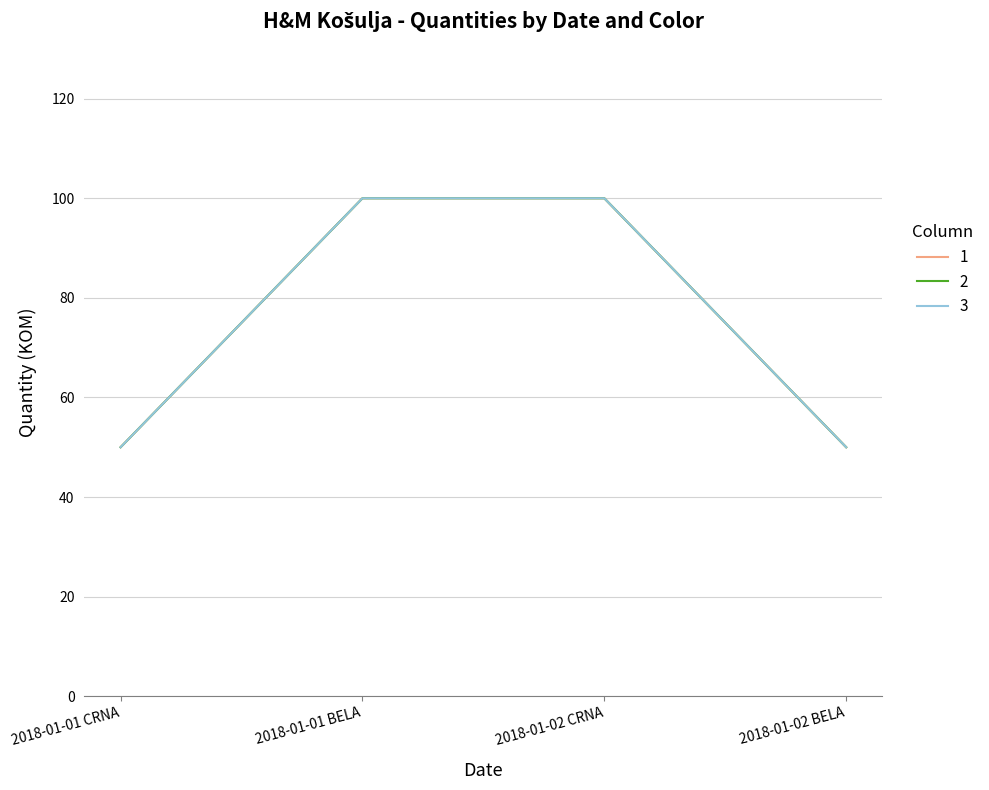

Reading left to right, extract all data points from this chart.

1: 2018-01-01 CRNA=50	2018-01-01 BELA=100	2018-01-02 CRNA=100	2018-01-02 BELA=50
2: 2018-01-01 CRNA=50	2018-01-01 BELA=100	2018-01-02 CRNA=100	2018-01-02 BELA=50
3: 2018-01-01 CRNA=50	2018-01-01 BELA=100	2018-01-02 CRNA=100	2018-01-02 BELA=50